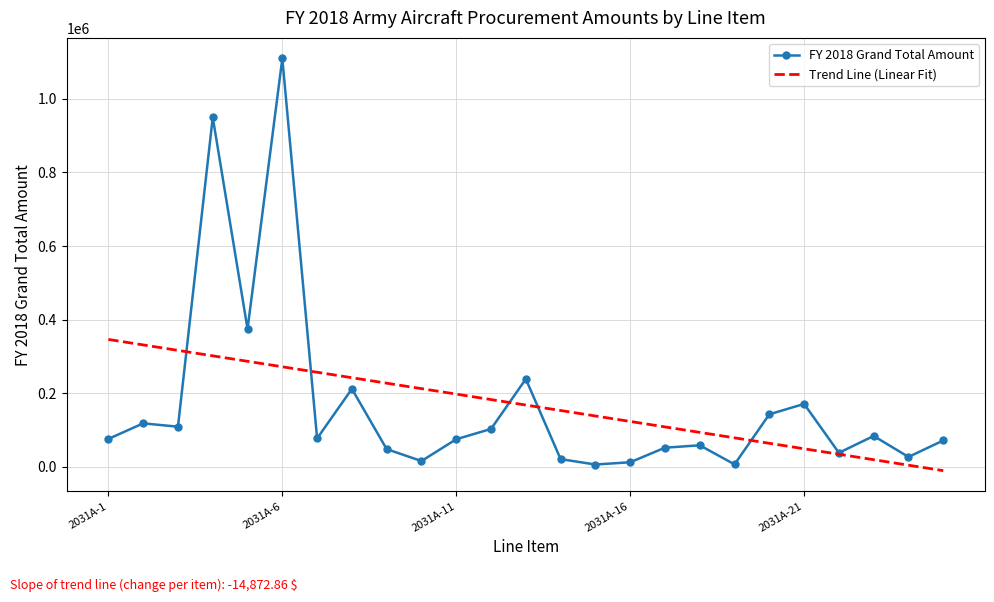

Which series has the largest range (max minus min)?

FY 2018 Grand Total Amount